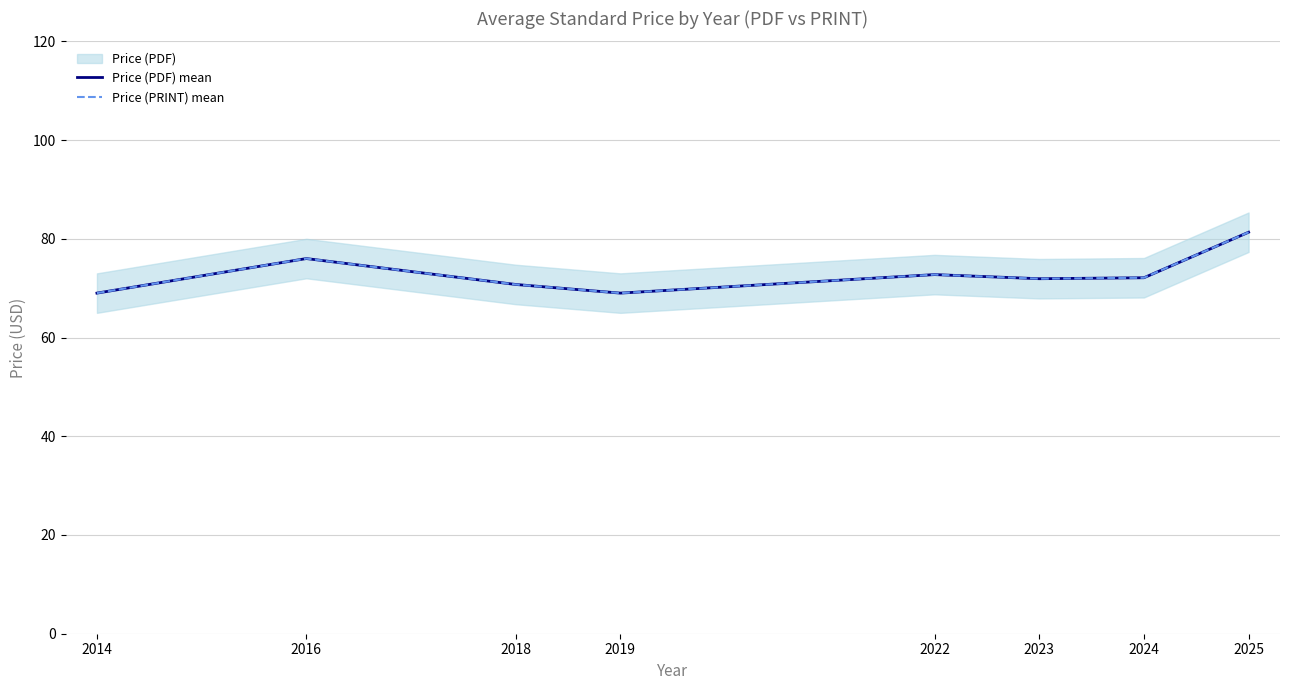

What is the difference between the second highest and second lowest values in the Price (PRINT) mean series?

7.0